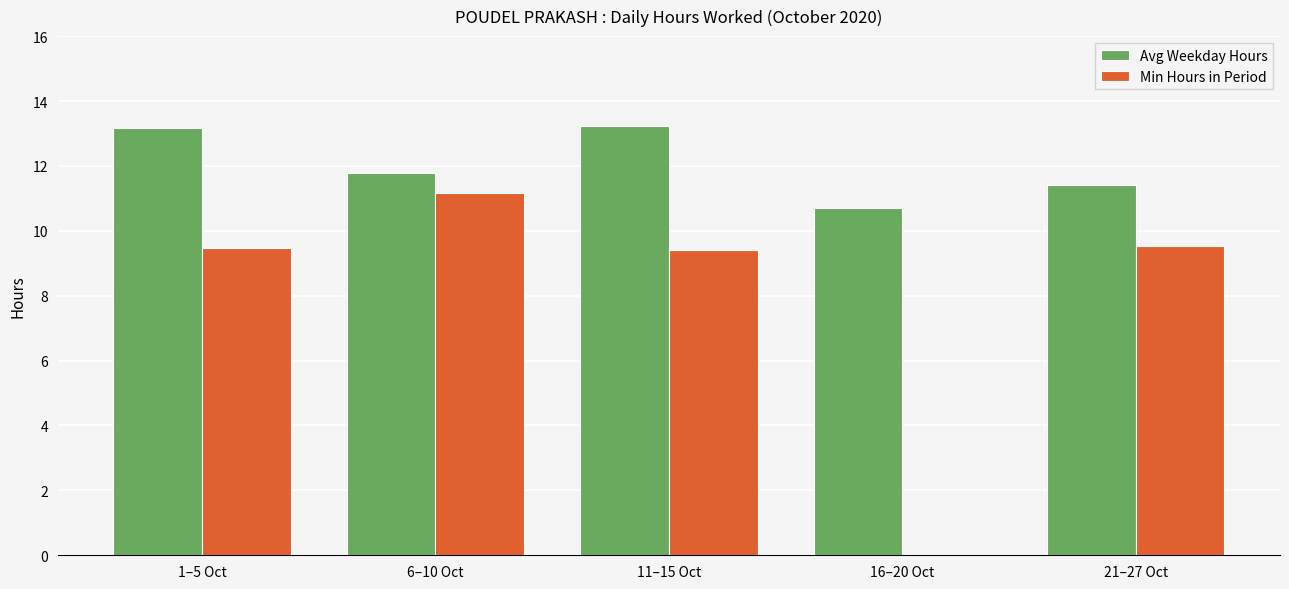

The value of Avg Weekday Hours at 21–27 Oct is 11.4. True or false?

True